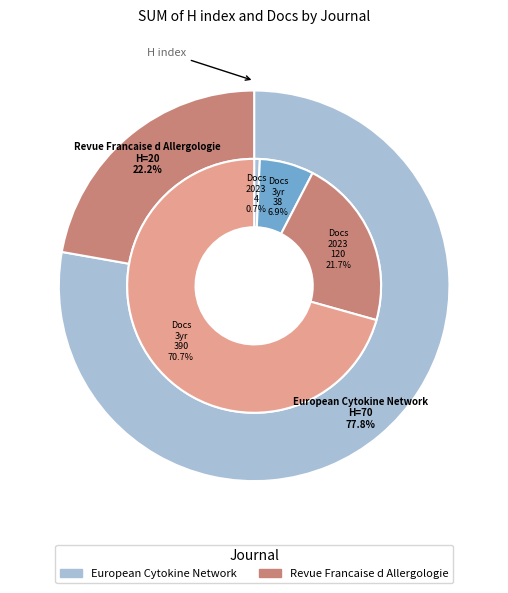

To the nearest percent, what is the combined percentage of European Cytokine Network and Revue Francaise d Allergologie?

100%